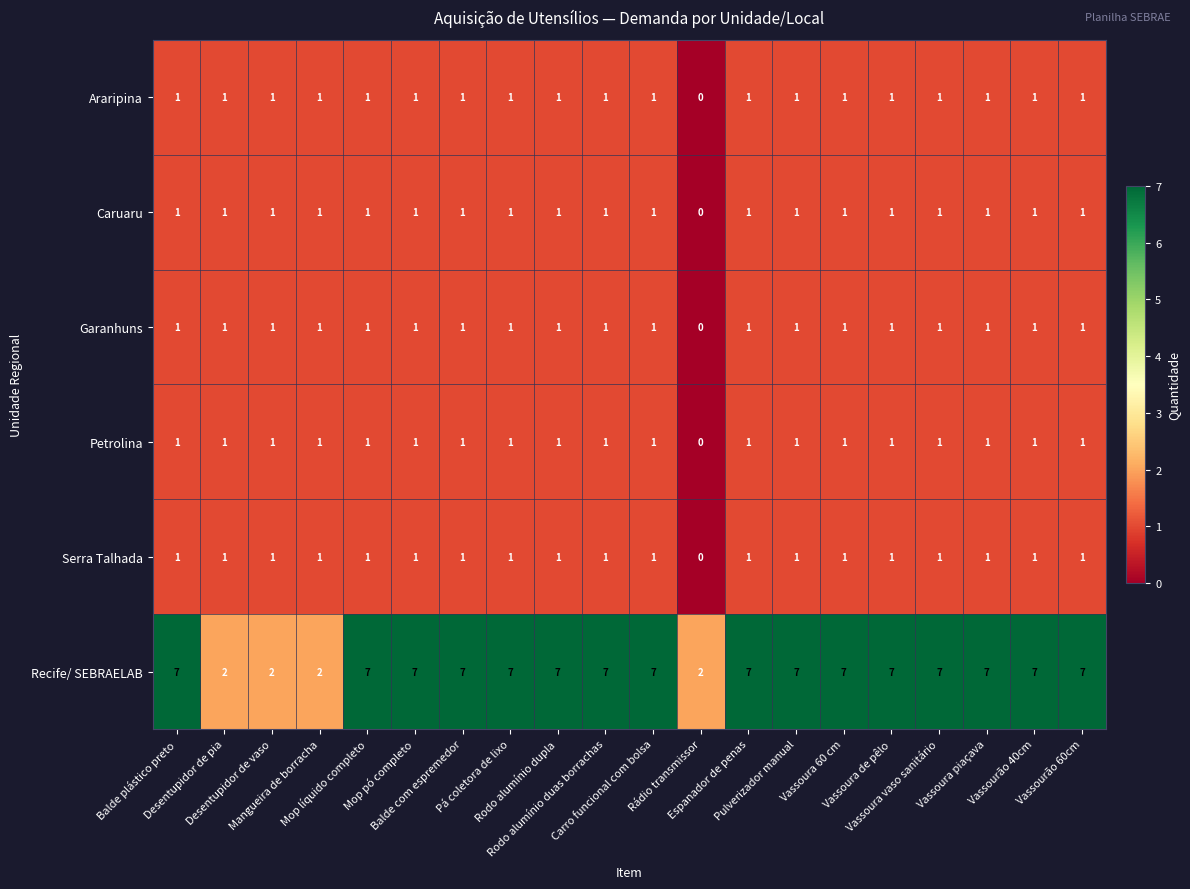

How many distinct data groups are displayed?

6